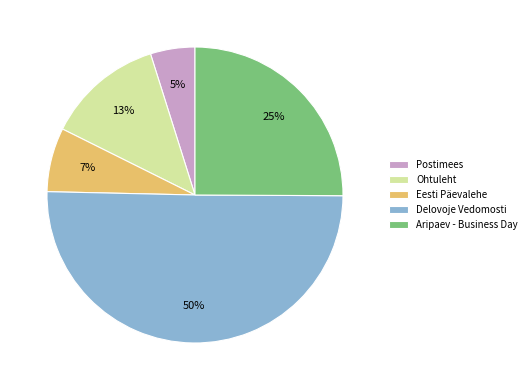

Is the sum of Ohtuleht and Delovoje Vedomosti greater than half?

Yes